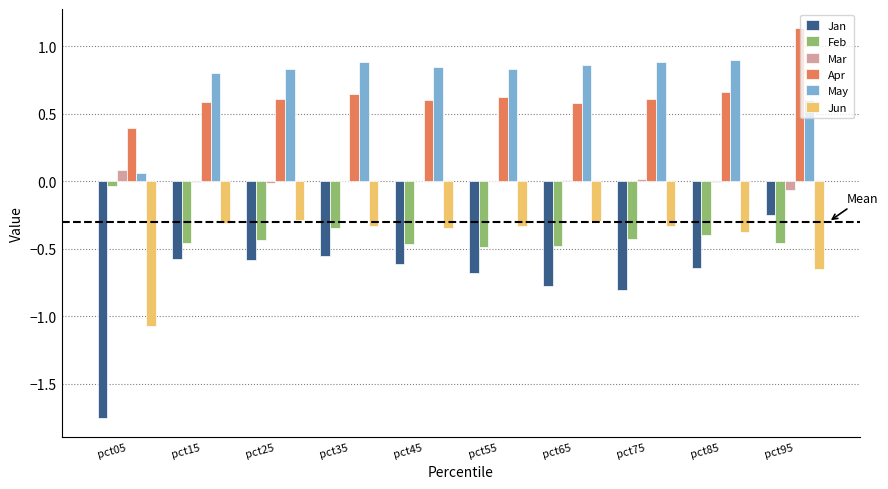

Which label corresponds to the largest value in the chart?

pct95